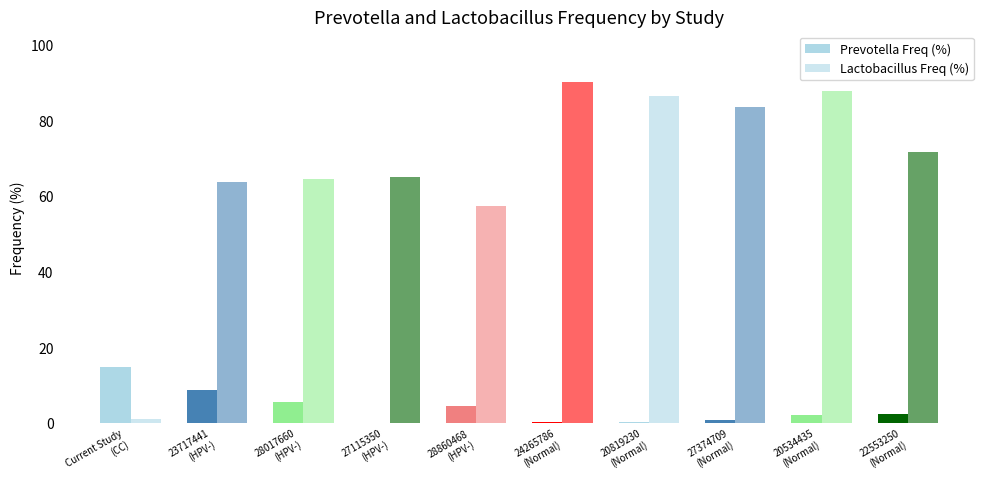

What is the total value across all series at 20819230
(Normal)?

86.6